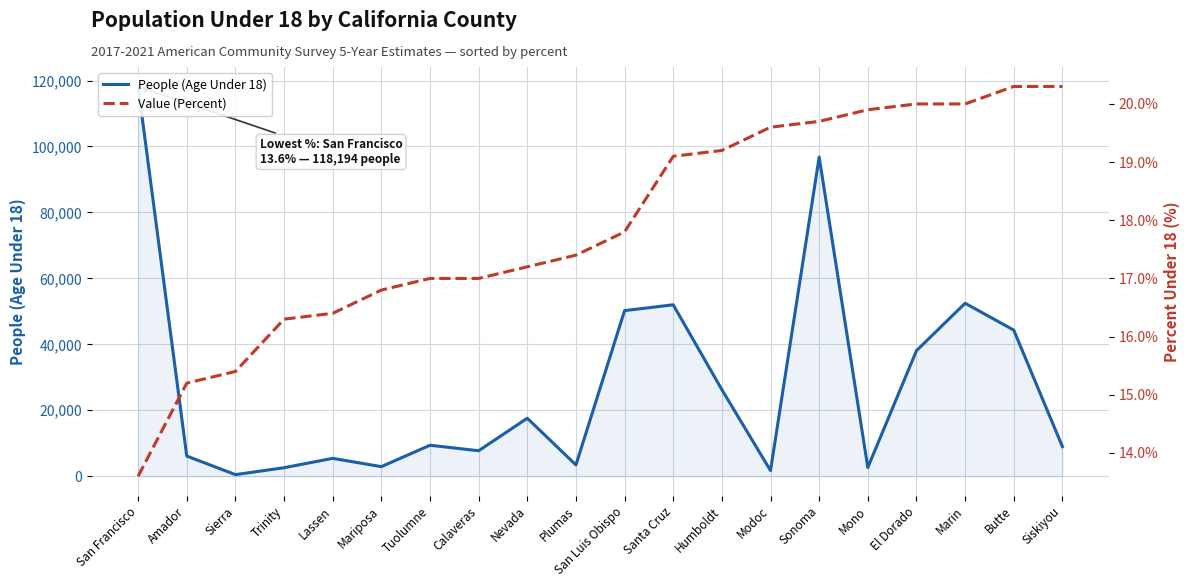

Does the chart display data point markers on the line(s)?

No